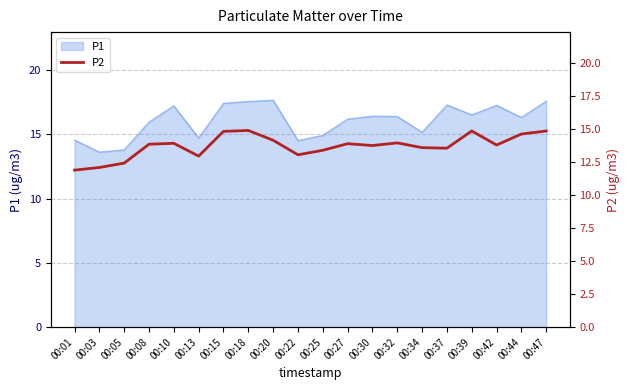

What value does the data have at 00:27?

13.9